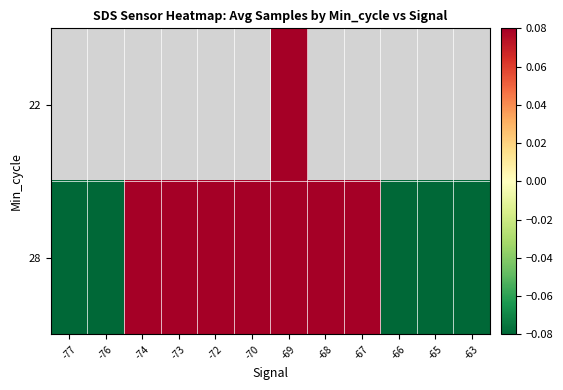

The 28 series shows 1.0 at -67. True or false?

False